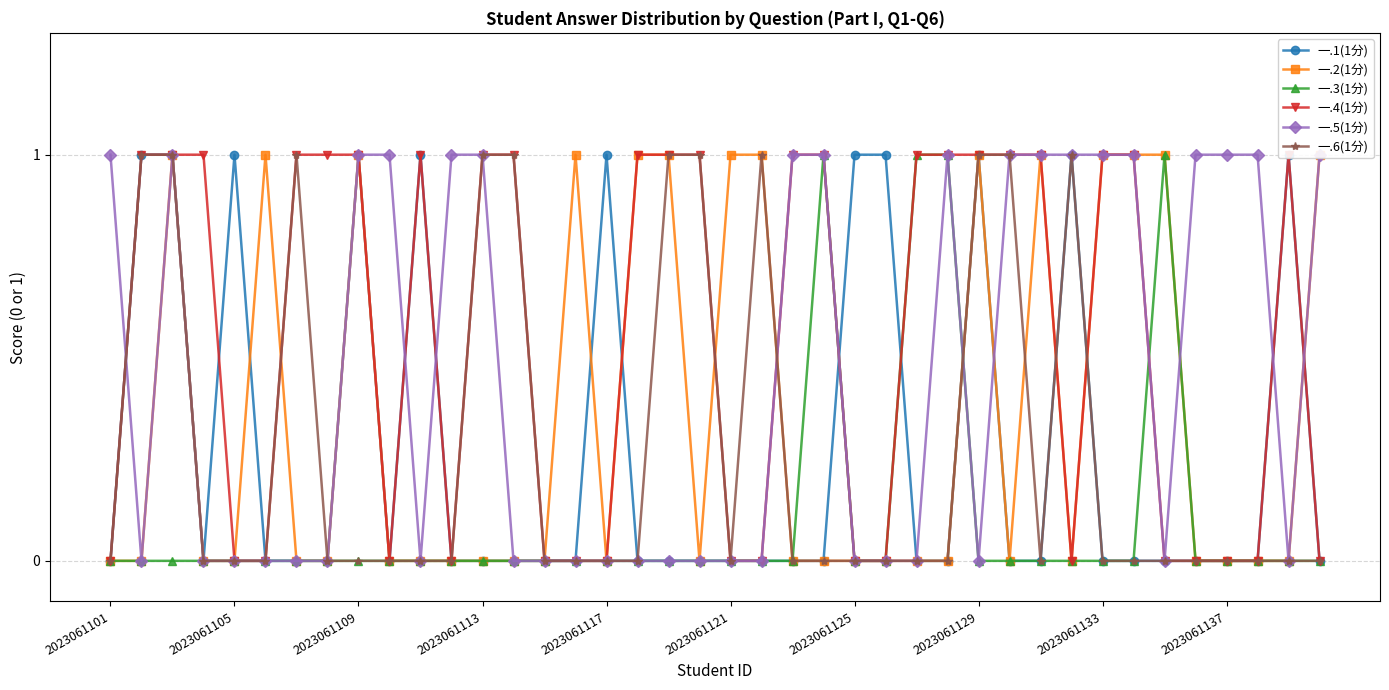

How many lines are shown in the chart?

6